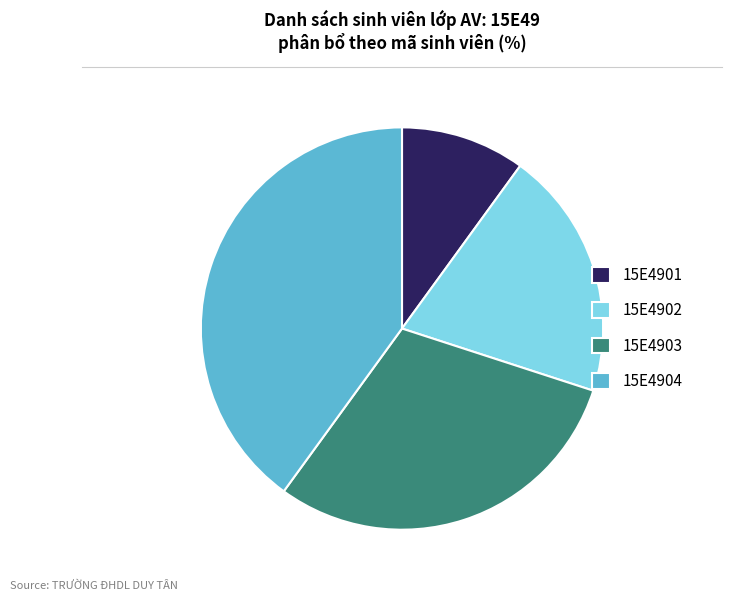

Approximately how many times larger is the value at 15E4903 compared to 15E4901?

3.0